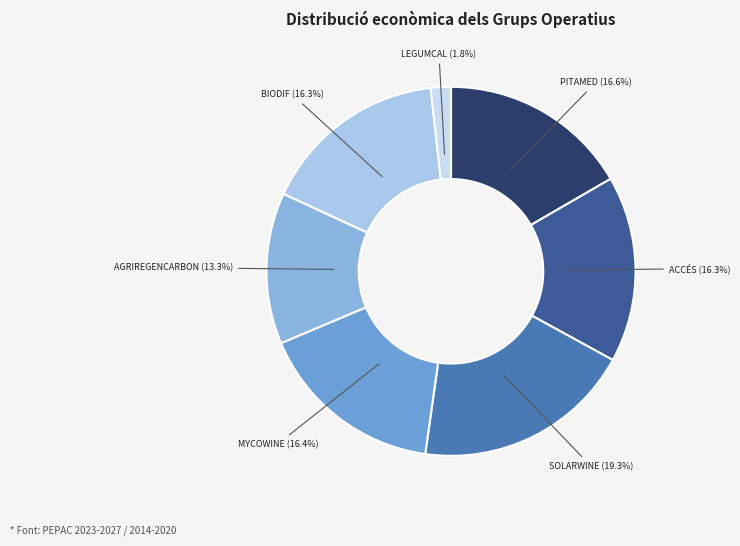

To the nearest percent, what percentage of the pie is LEGUMCAL?

2%